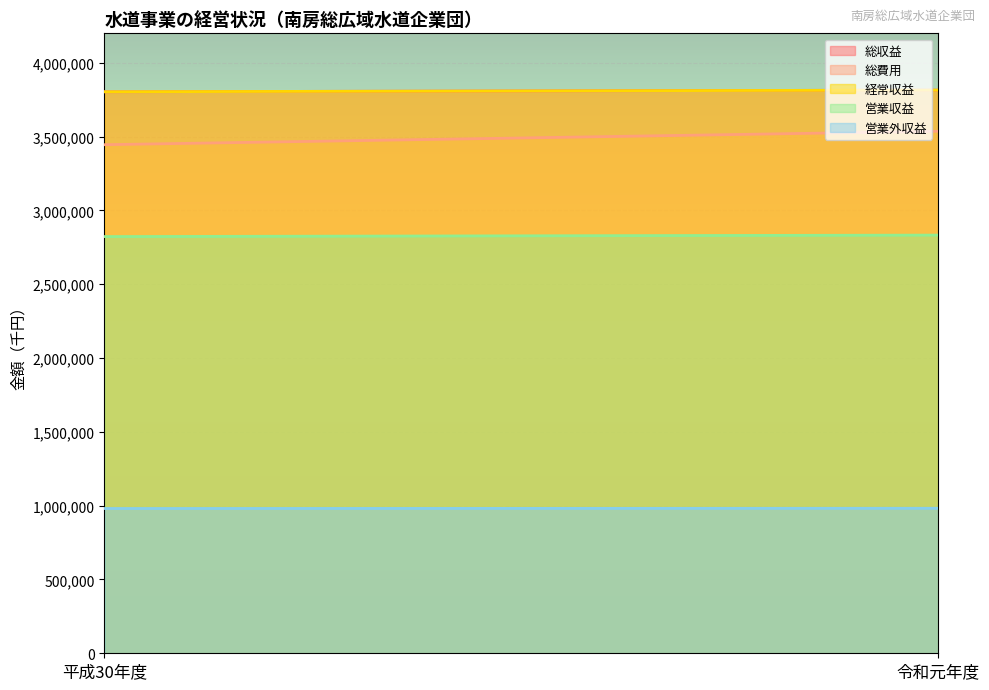

Is it true that 総費用 equals 3536706 at 令和元年度?

True